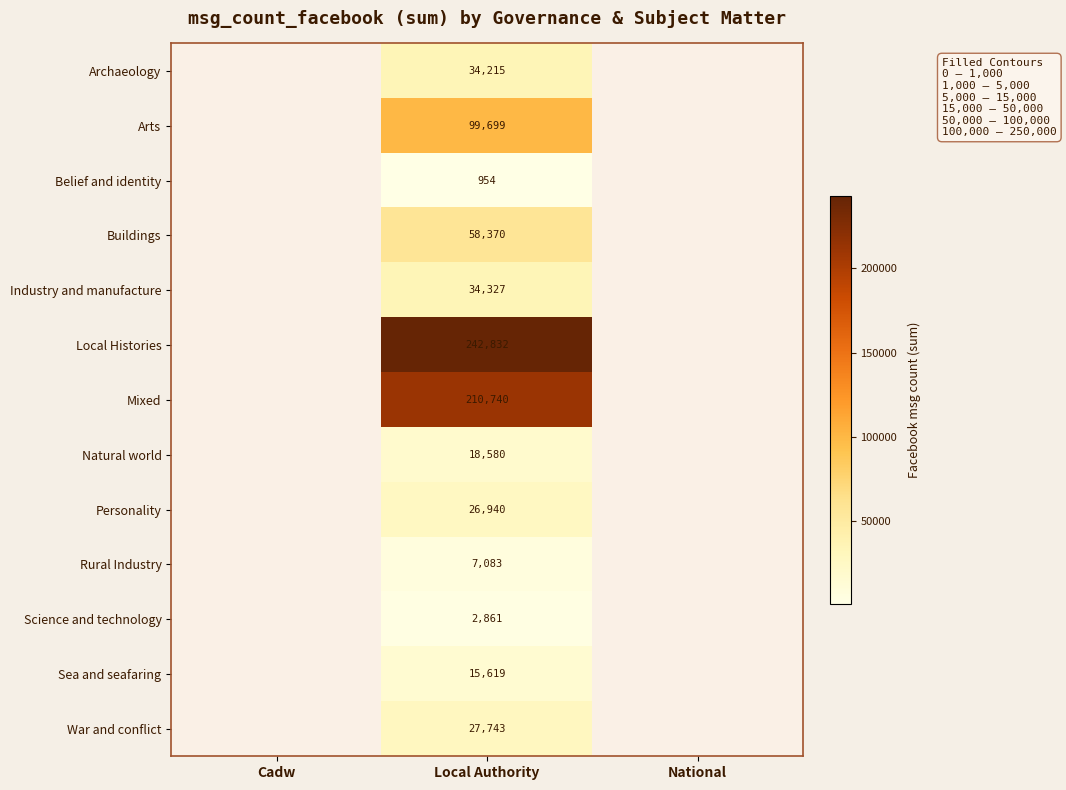

How many distinct data groups are displayed?

13